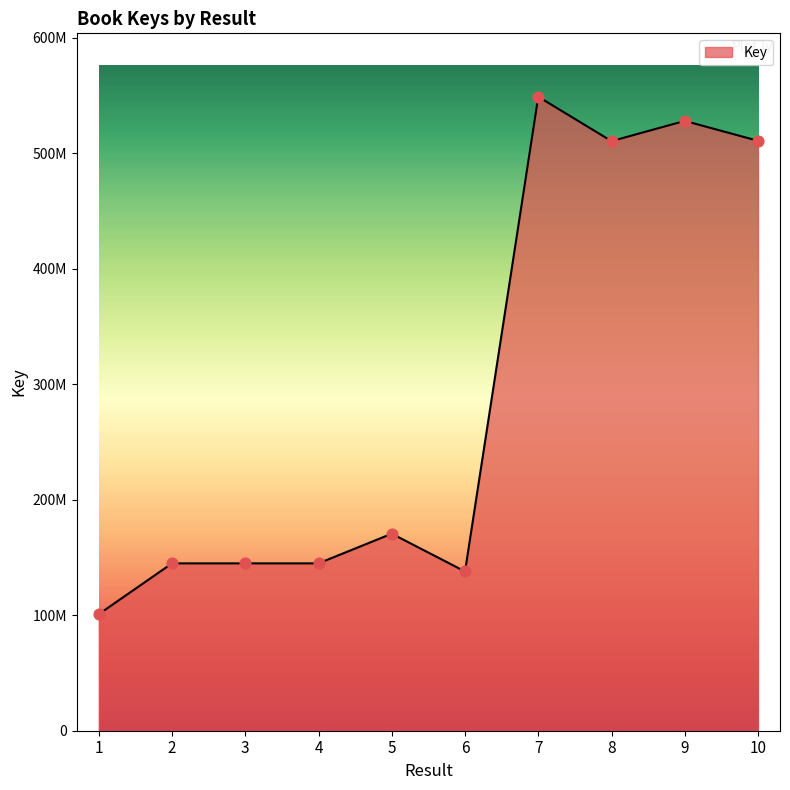

What is the ratio of the value at 6 to the value at 10?

0.3